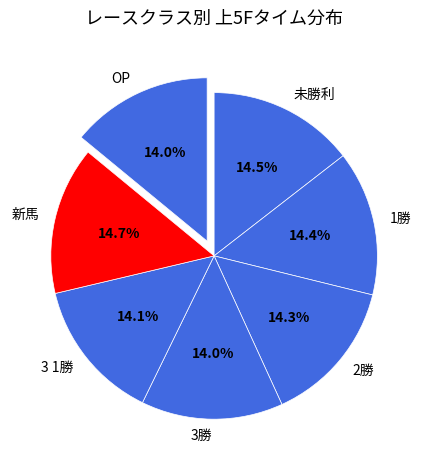

What percentage do 3 1勝 and OP together represent?

28.1%